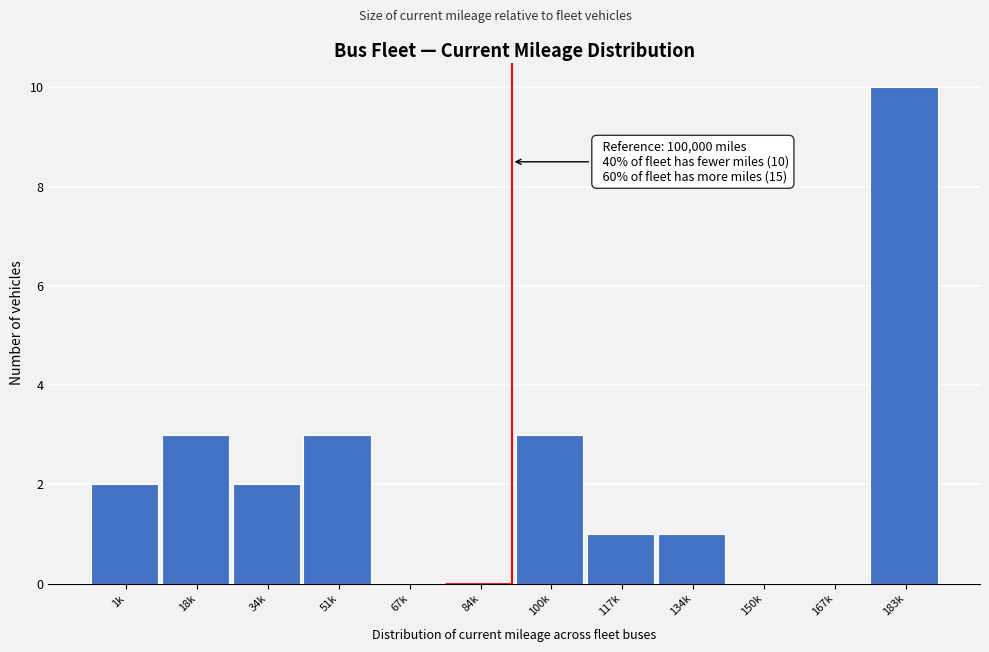

Reading left to right, list all the values displayed in this chart.

1k=2	18k=3	34k=2	51k=3	67k=0	84k=0	100k=3	117k=1	134k=1	150k=0	167k=0	183k=10